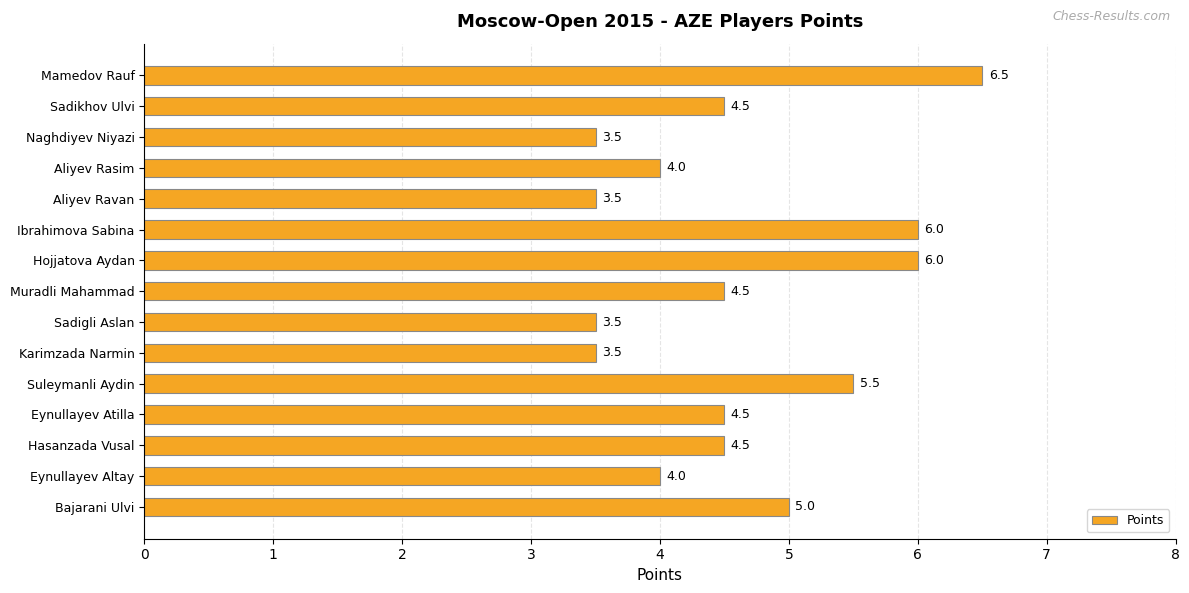

Between Aliyev Ravan and Muradli Mahammad, which is larger?

Muradli Mahammad